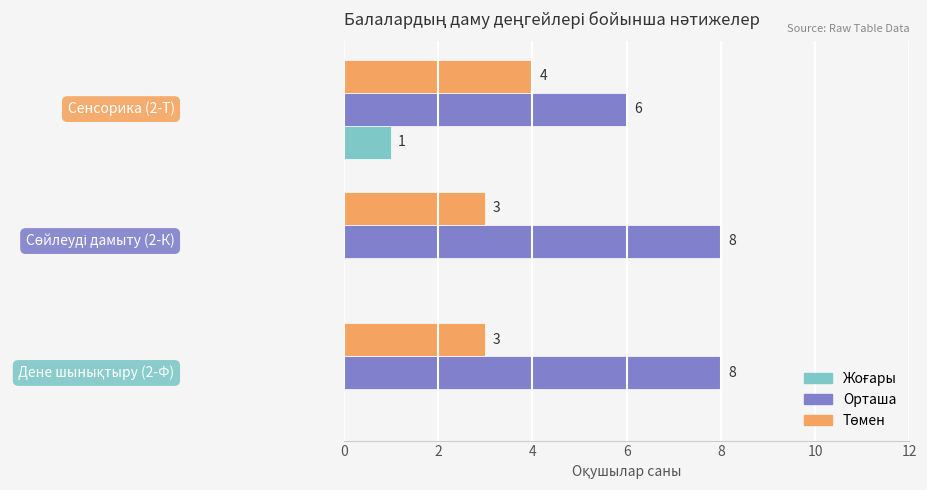

Which series has the largest total across all categories?

Орташа